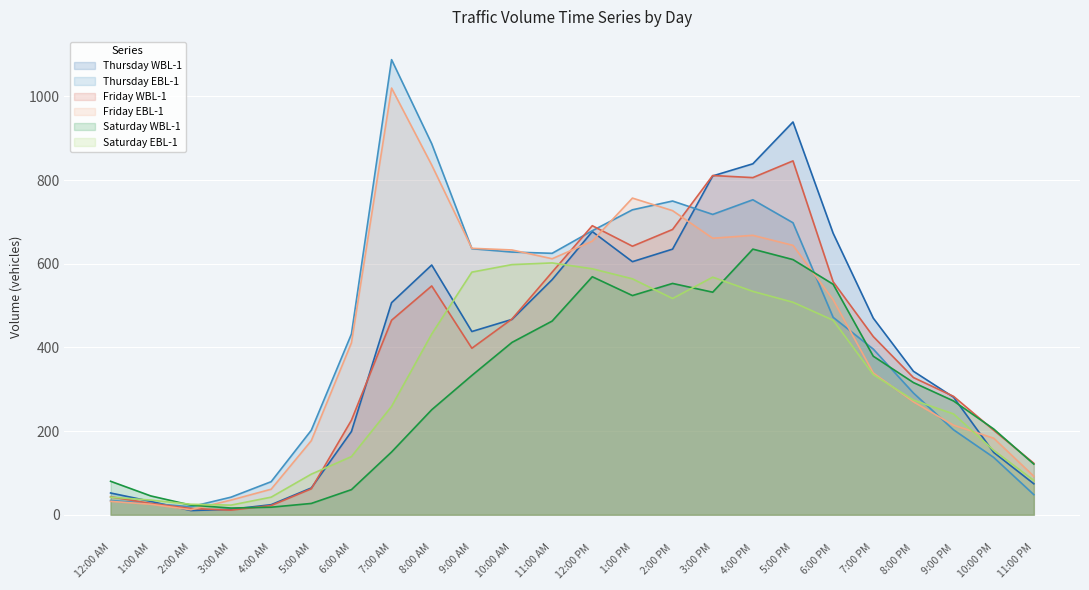

Where does the Saturday EBL-1 series first go above 335?

8:00 AM